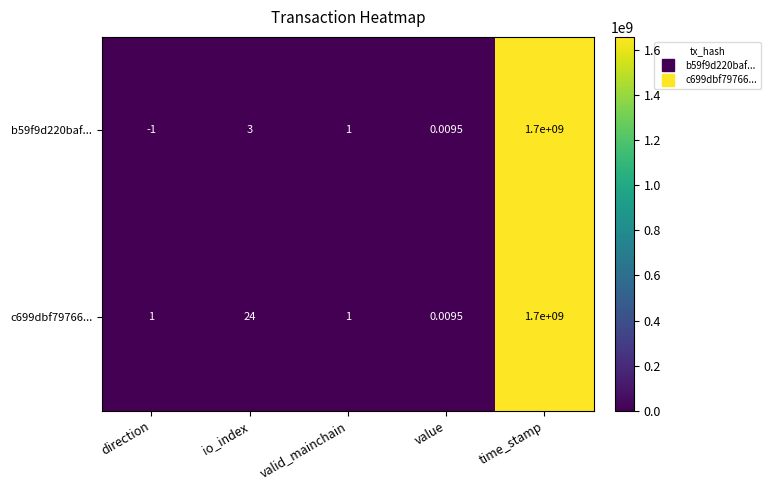

At which label does b59f9d220baf... reach its minimum?

direction